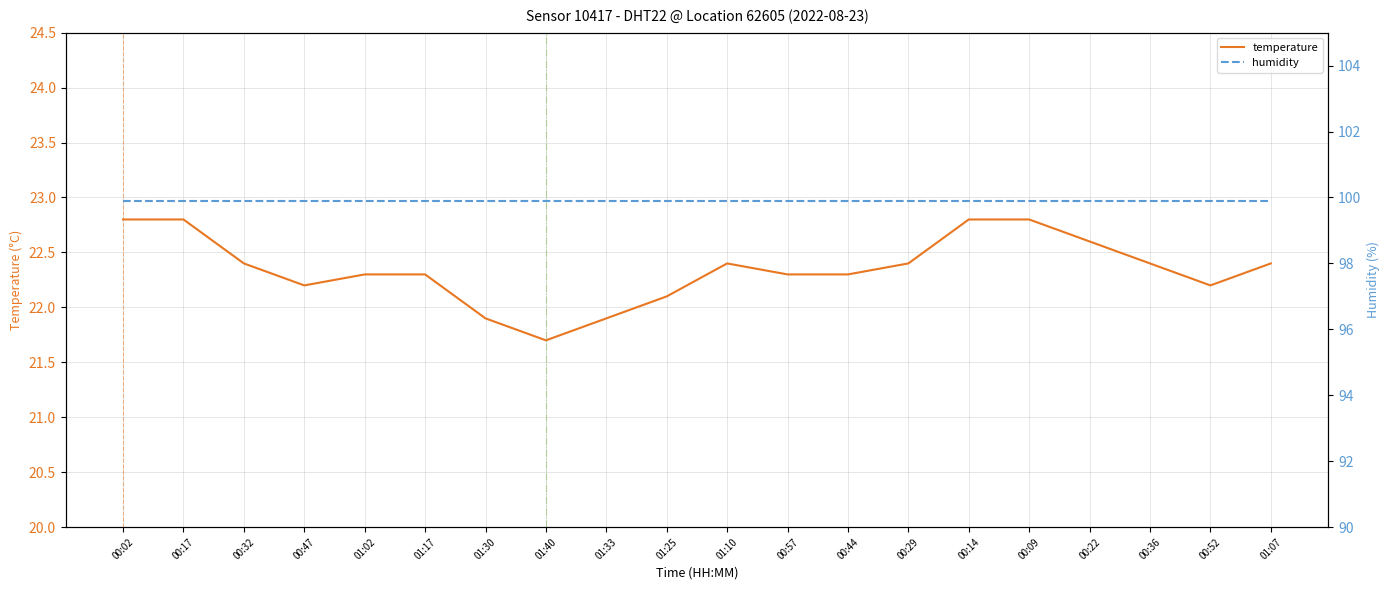

What is the change in value from 00:17 to 00:52?

-0.6